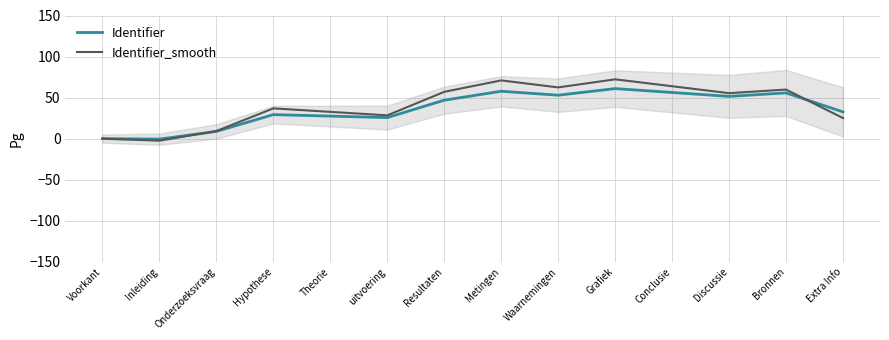

True or false: Identifier has a value of -0.6 at Inleiding.

True